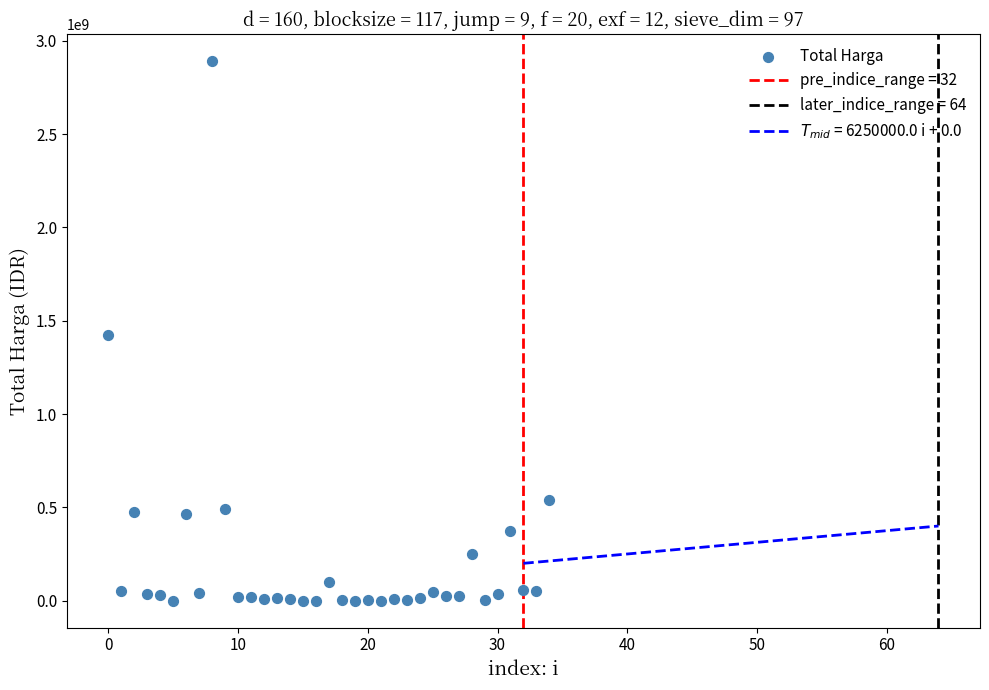

What is the range of Y values (max minus min)?

2892044000